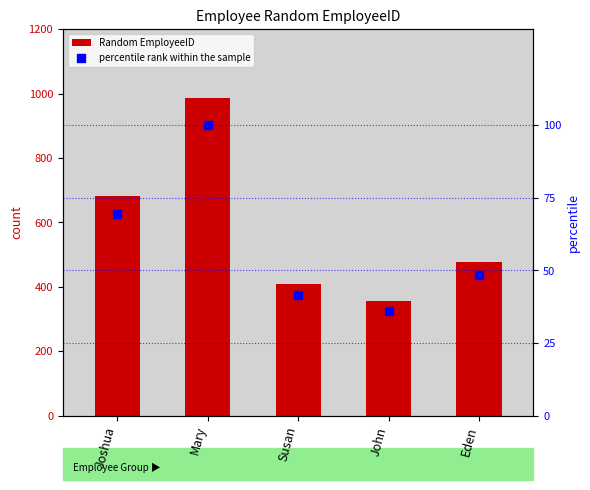

At how many categories does at least one series exceed 253?

5